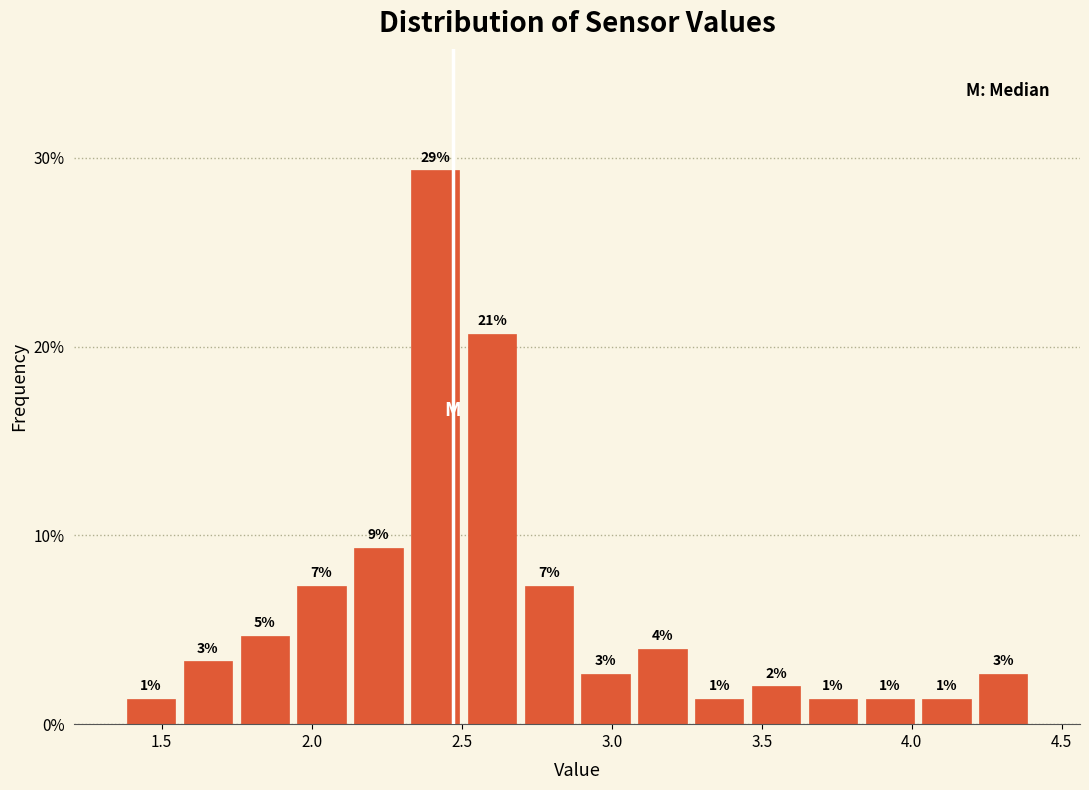

Around what value on the x-axis is the tallest bar? Give the approximate position of its centre, as read against the axis.

2.40